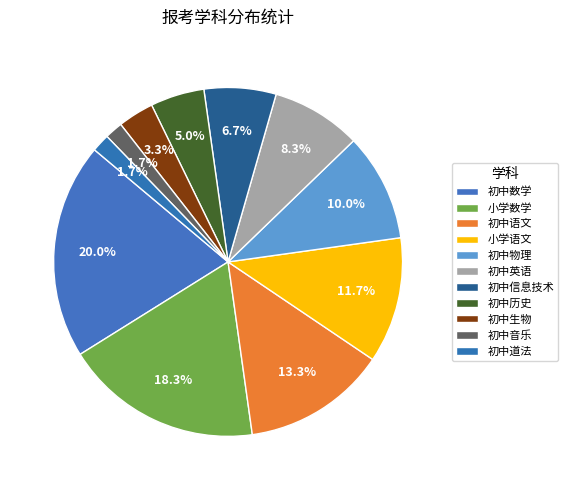

Approximately how many times larger is the value at 初中数学 compared to 初中信息技术?

3.0